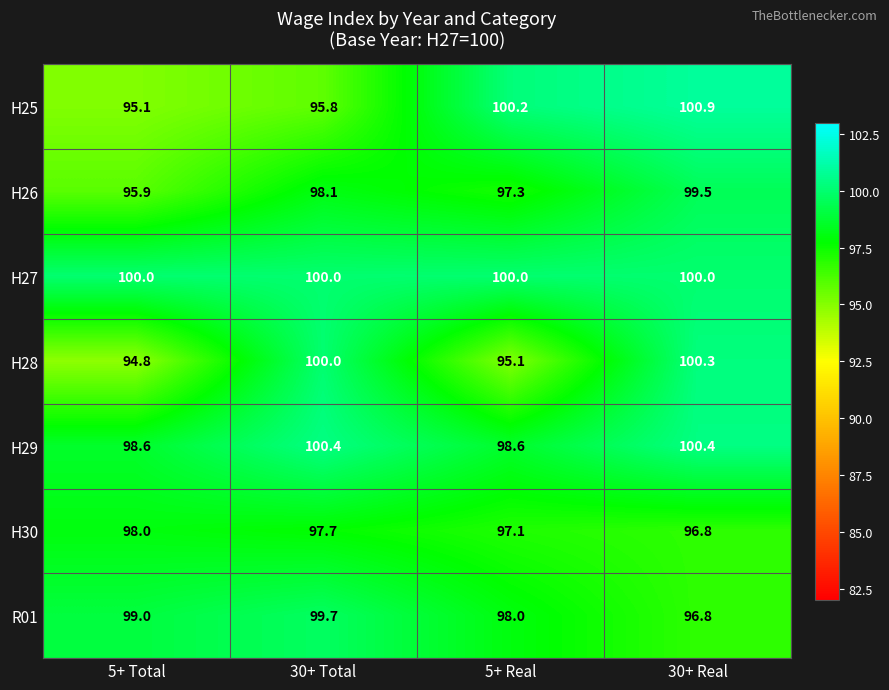

Rank the series at 5+ Total from lowest to highest value.

H28, H25, H26, H30, H29, R01, H27